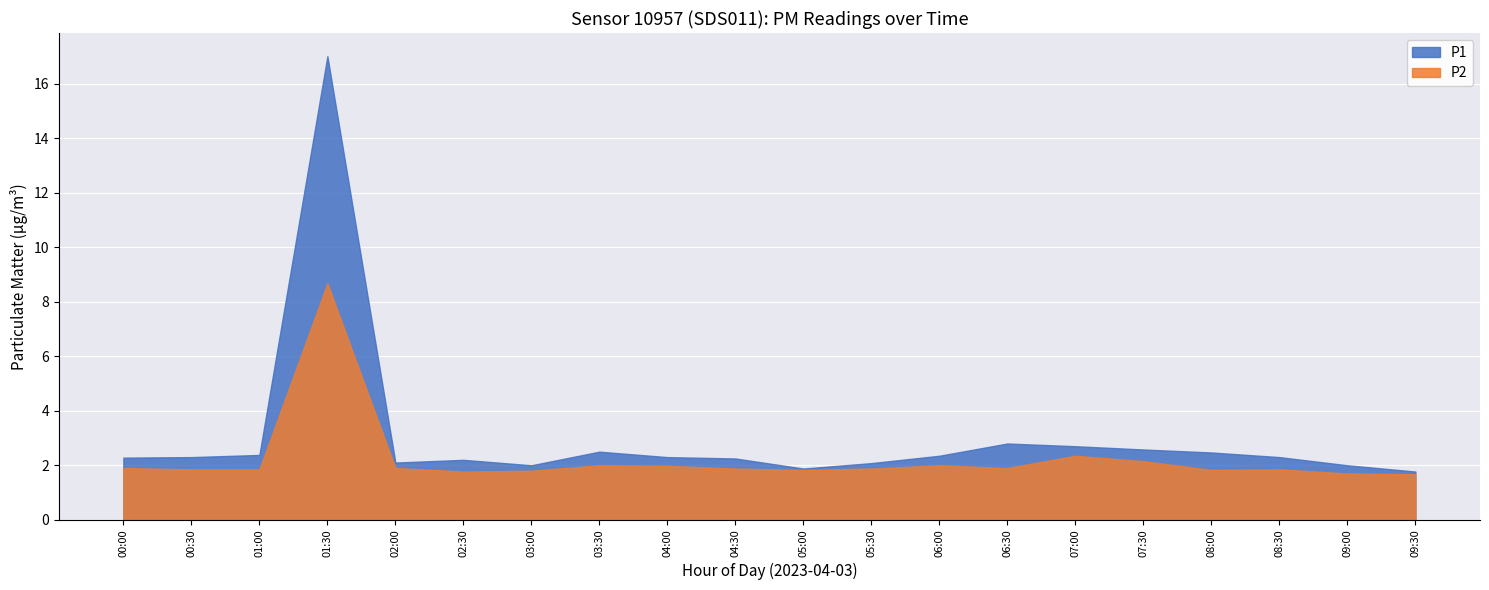

Reading left to right, what are all the values shown in this chart?

P1: 00:00=2.3	00:30=2.3	01:00=2.4	01:30=17.0	02:00=2.1	02:30=2.2	03:00=2.0	03:30=2.5	04:00=2.3	04:30=2.2	05:00=1.9	05:30=2.1	06:00=2.4	06:30=2.8	07:00=2.7	07:30=2.6	08:00=2.5	08:30=2.3	09:00=2.0	09:30=1.8
P2: 00:00=1.9	00:30=1.9	01:00=1.9	01:30=8.7	02:00=1.9	02:30=1.8	03:00=1.8	03:30=2.0	04:00=2.0	04:30=1.9	05:00=1.8	05:30=1.9	06:00=2.0	06:30=1.9	07:00=2.4	07:30=2.1	08:00=1.8	08:30=1.9	09:00=1.7	09:30=1.7